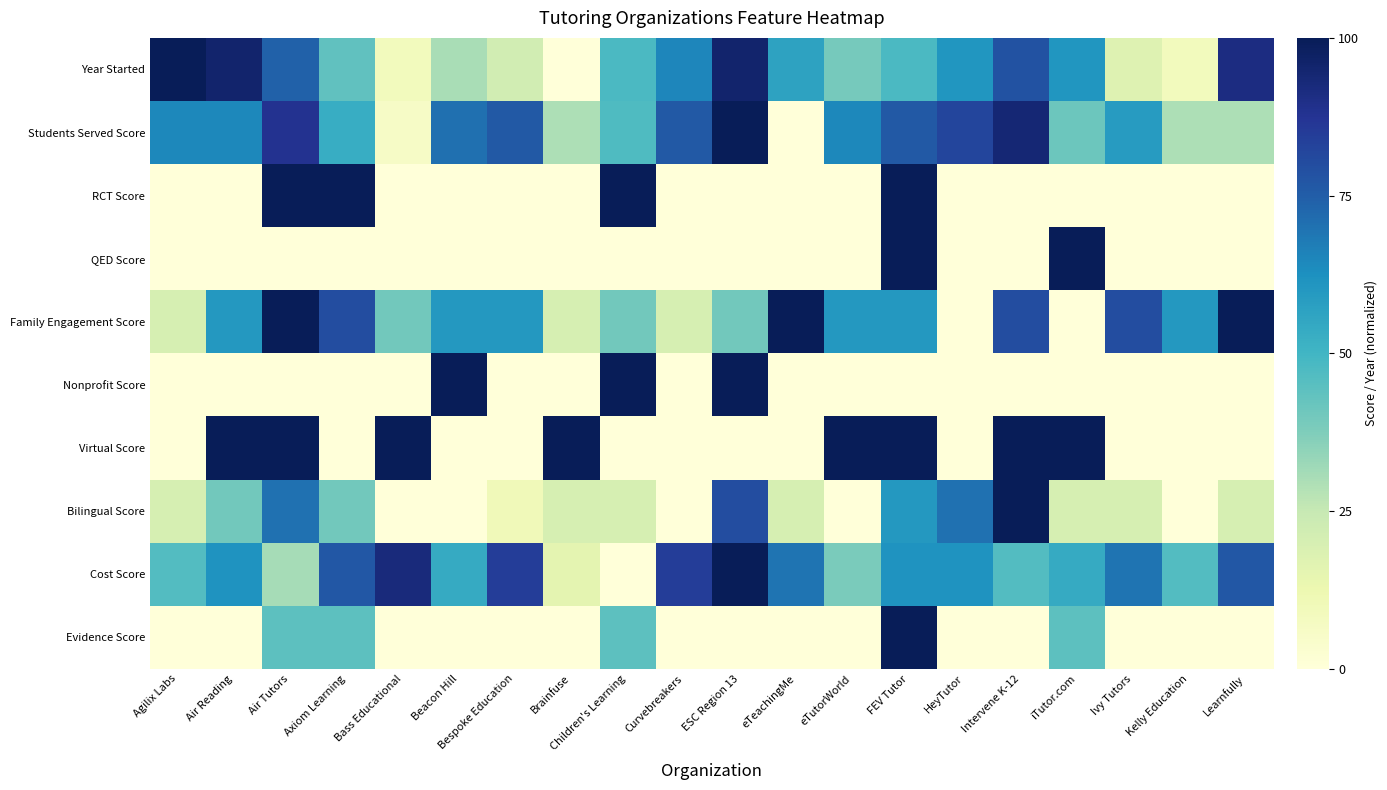

Between Bespoke Education and Air Reading, which is larger?

Air Reading